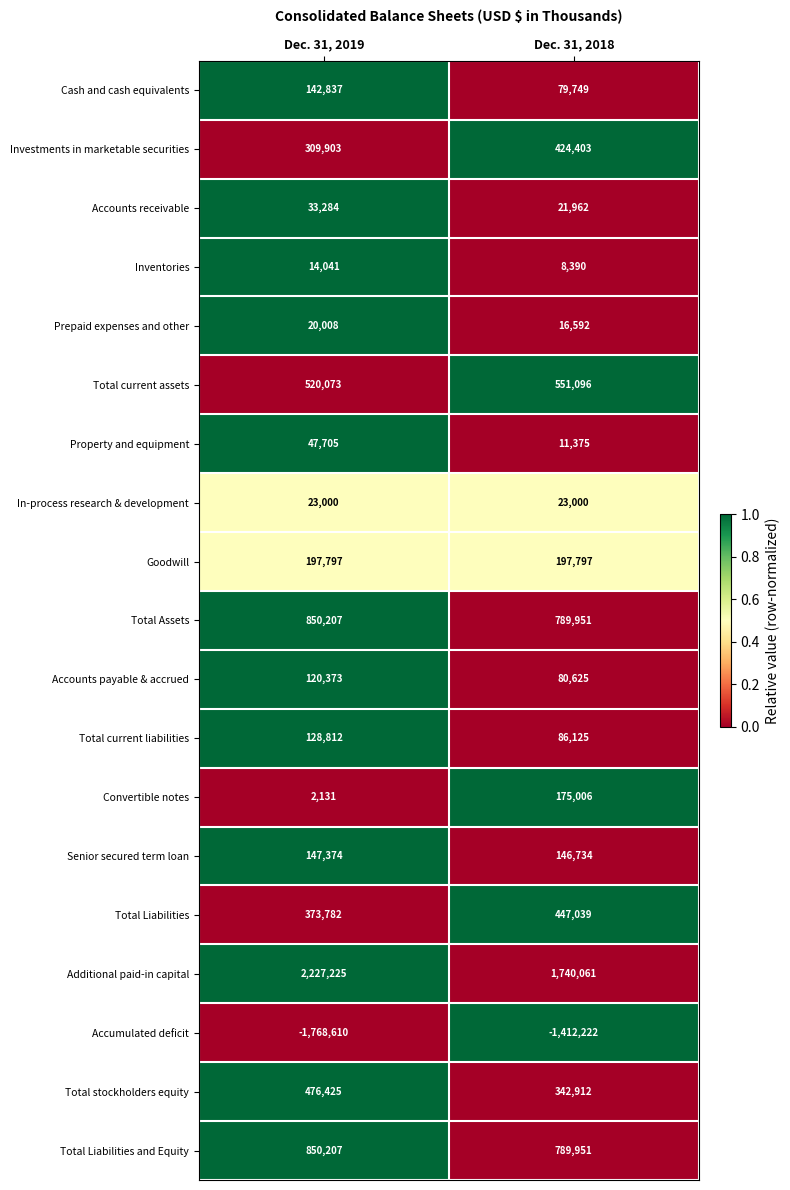

What is the difference between the highest and lowest values at Dec. 31, 2019?

3995835